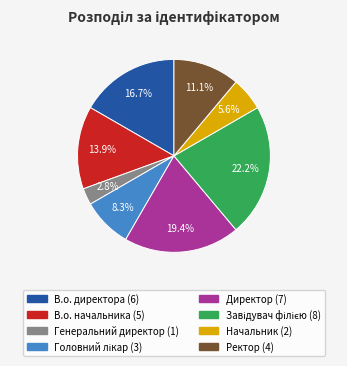

Does В.о. начальника account for over 50% of the chart?

No